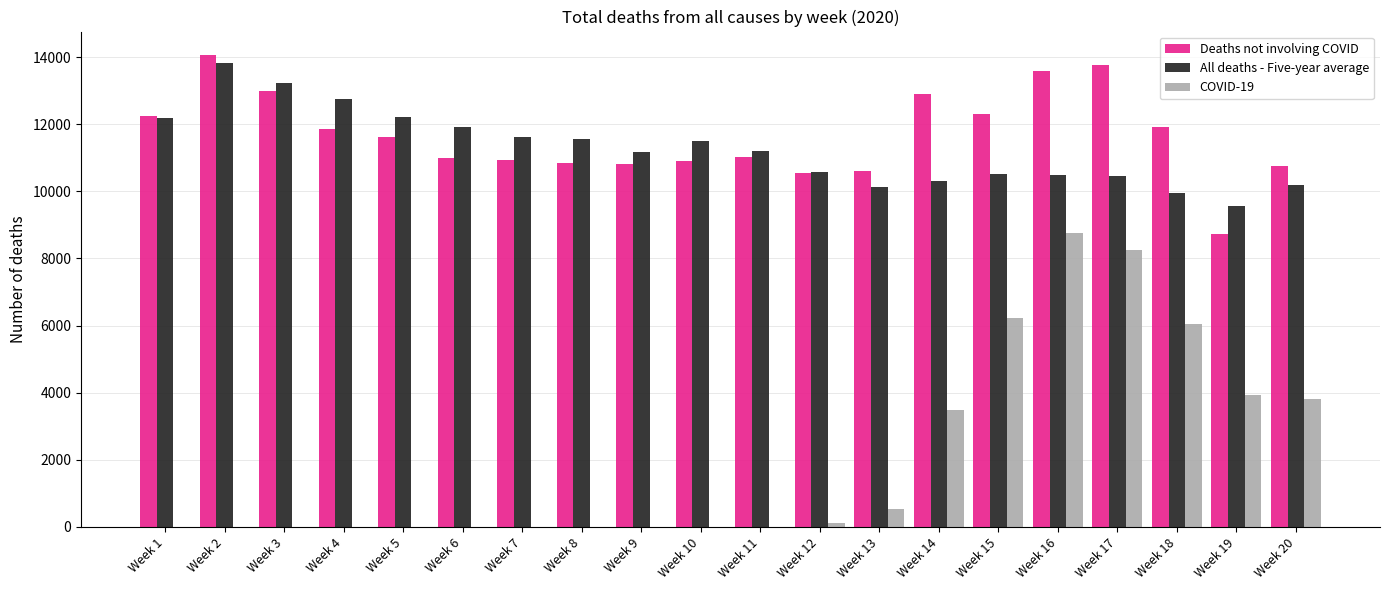

At which category does the chart reach its peak across all series?

Week 2